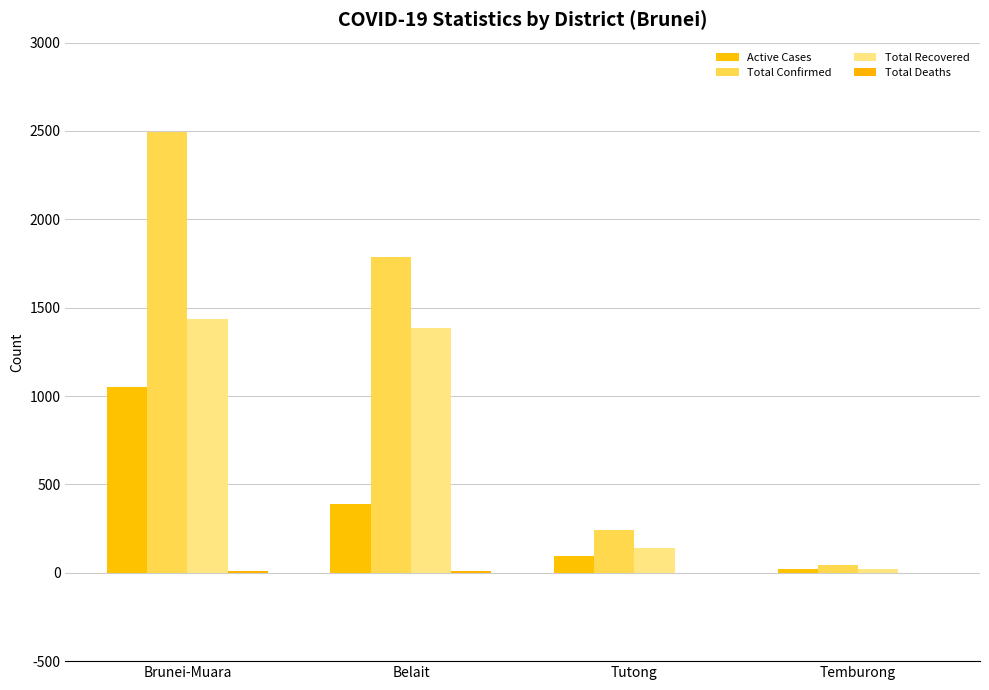

What is the greatest value displayed?

2495